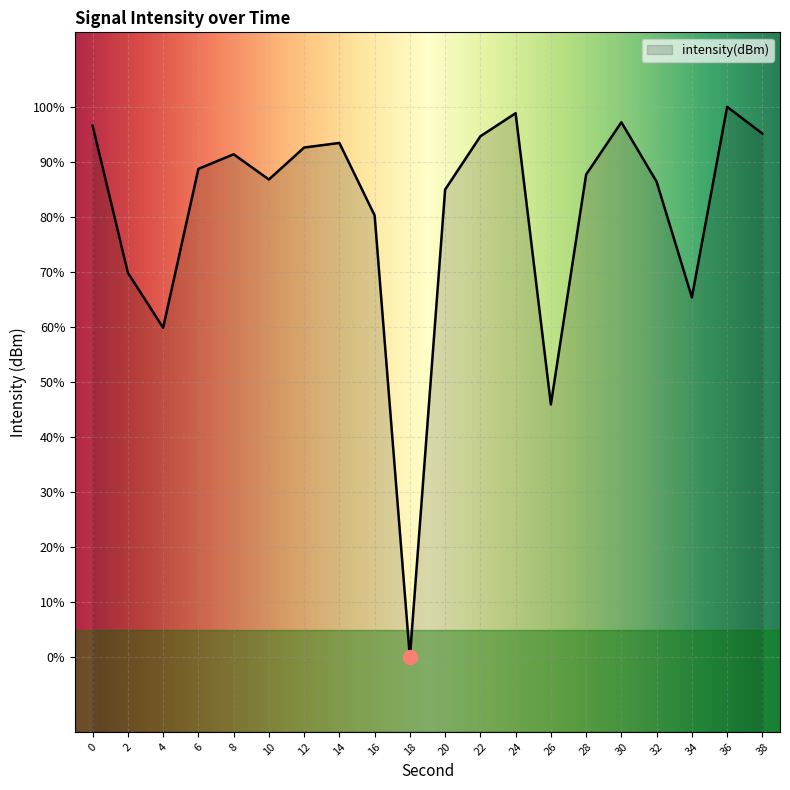

How many series are shown in this chart?

1